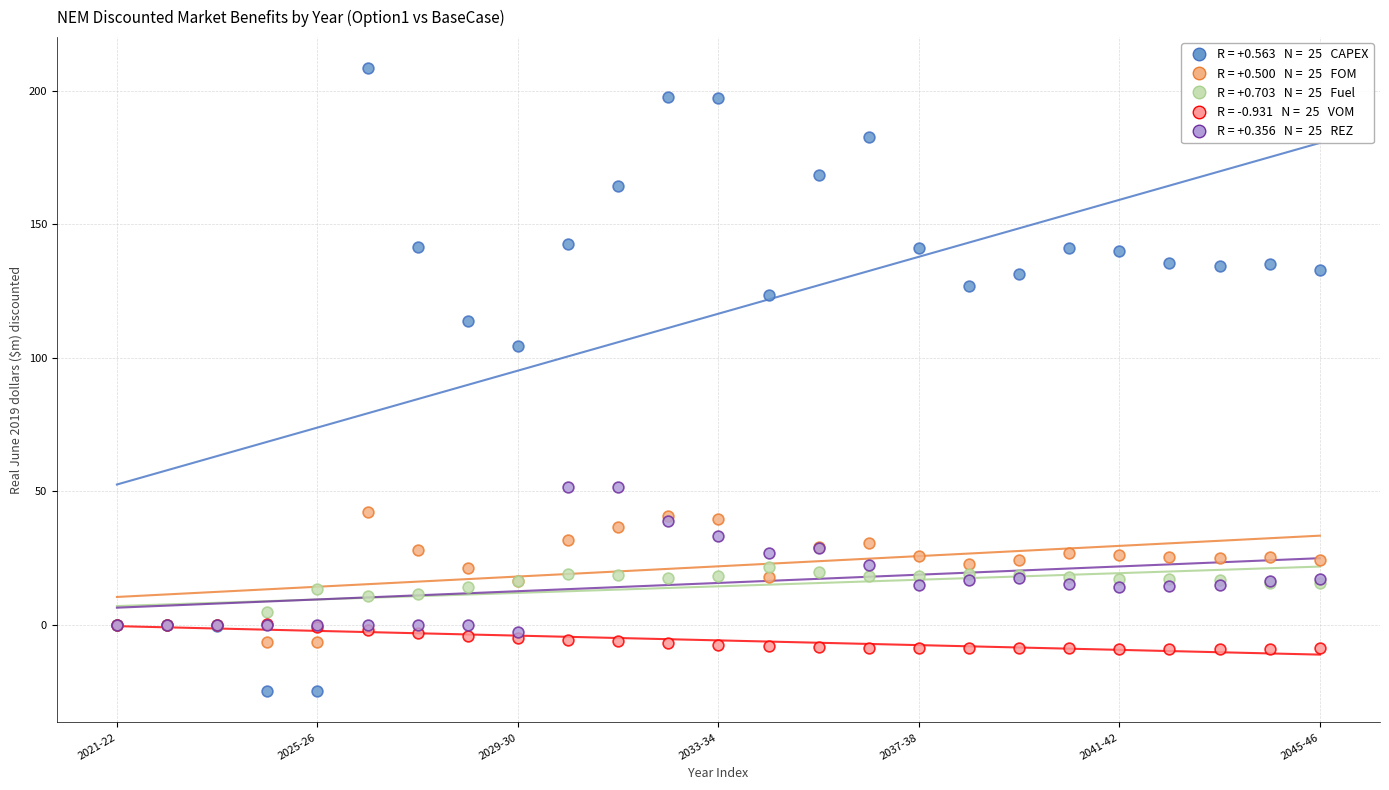

Across all series, what Y value is closest to 91?

104.6